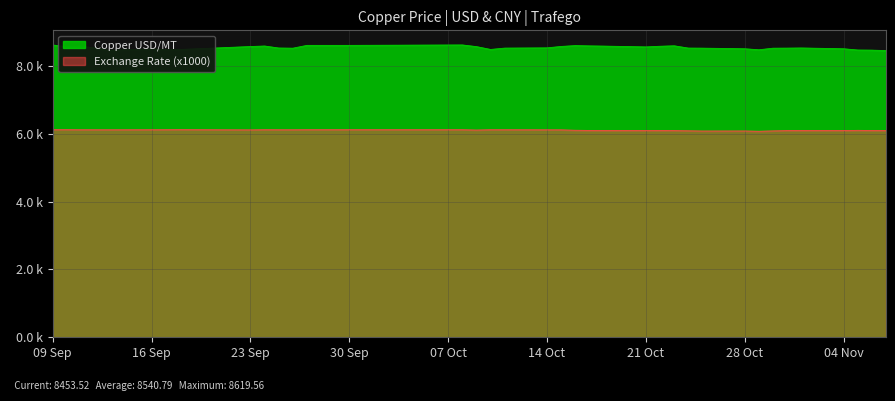

How many categories are shown in the chart?

37